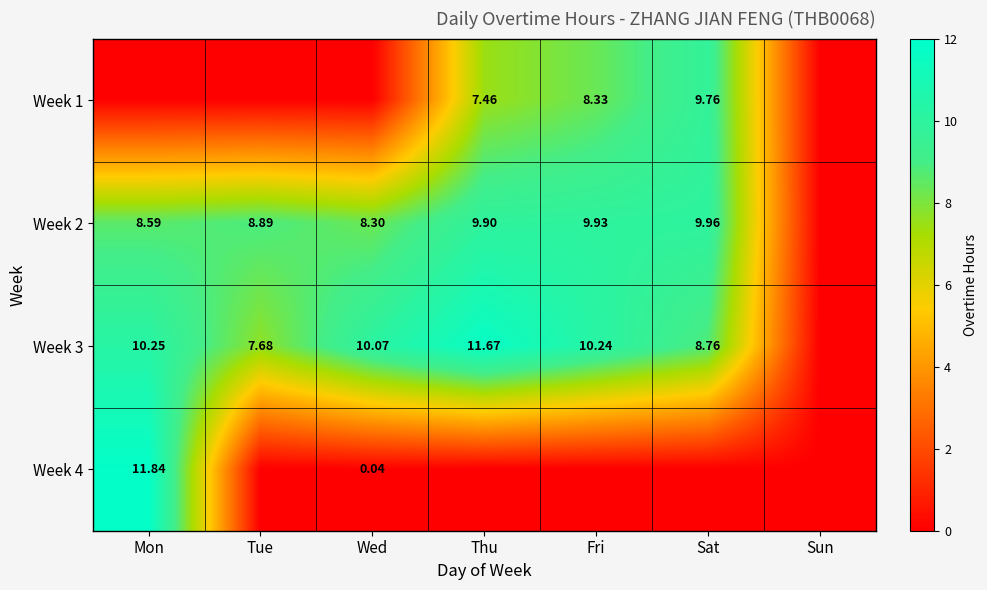

What is the average value of the Week 1 series?

3.6